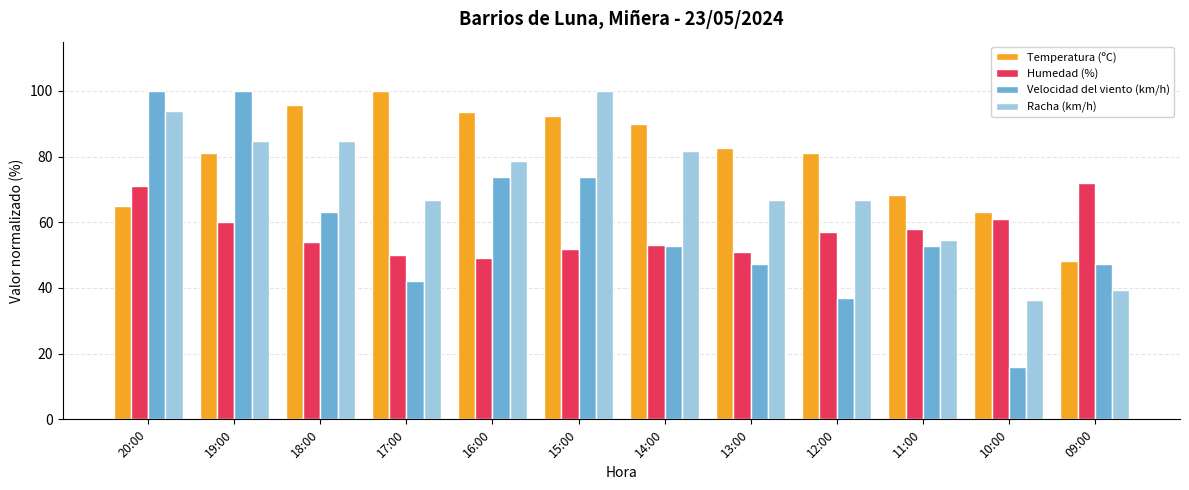

What is the spread (max minus min) of values at 20:00?

35.1